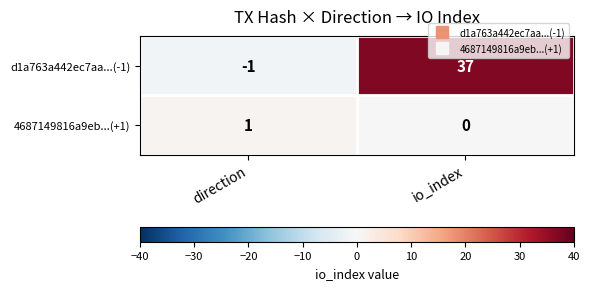

Reading right to left, what are all the values shown in this chart?

d1a763a442ec7aa...(-1): 37	-1
4687149816a9eb...(+1): 0	1